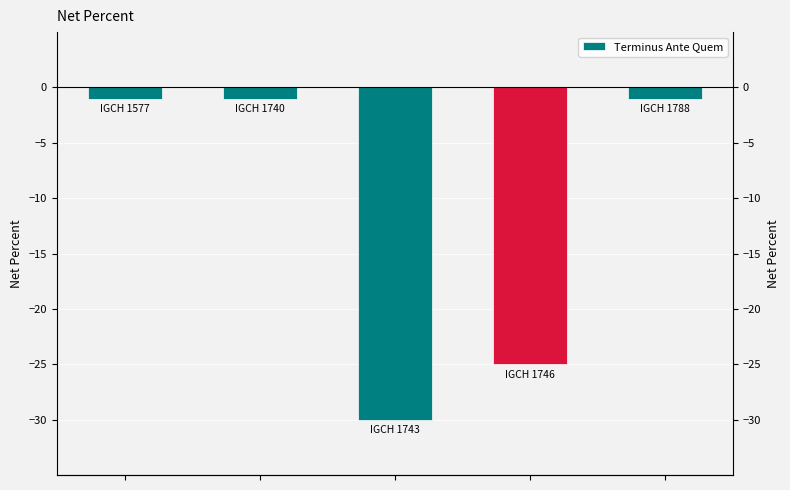

The value at 2 is -46. True or false?

False